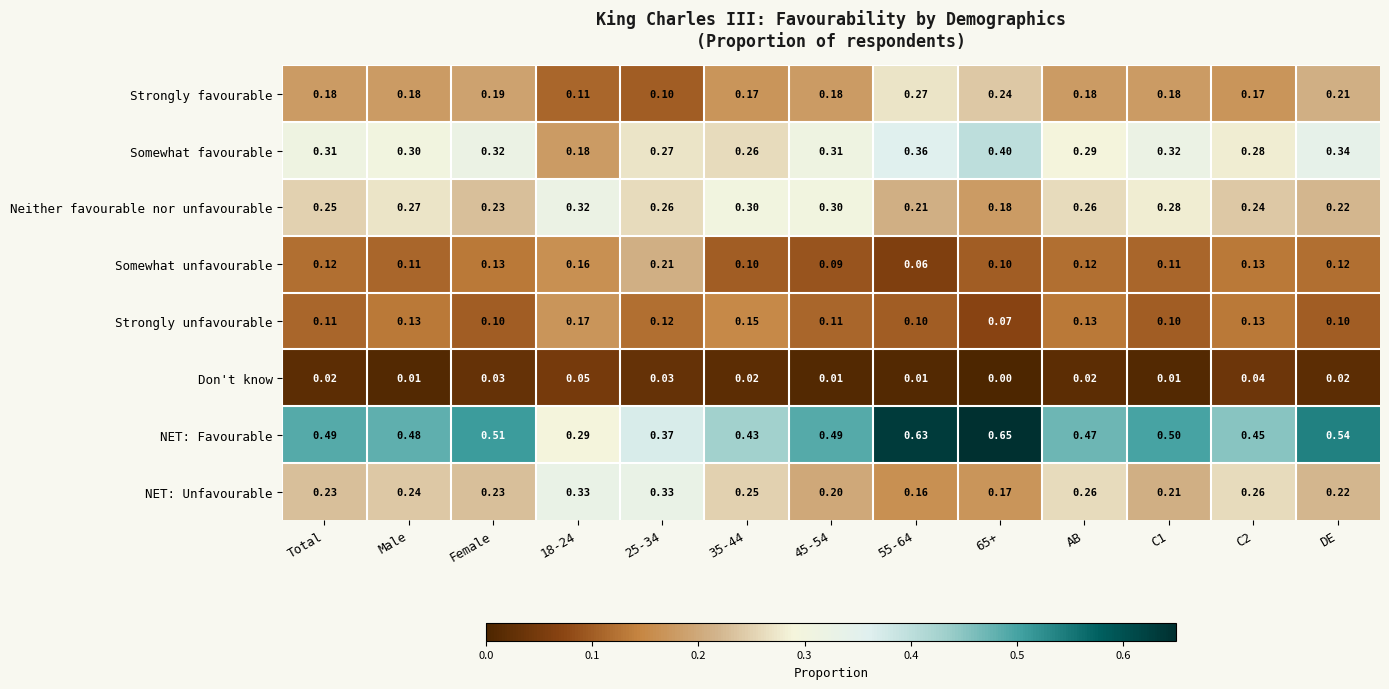

Rank the series at Male from lowest to highest value.

Don't know, Somewhat unfavourable, Strongly unfavourable, Strongly favourable, NET: Unfavourable, Neither favourable nor unfavourable, Somewhat favourable, NET: Favourable